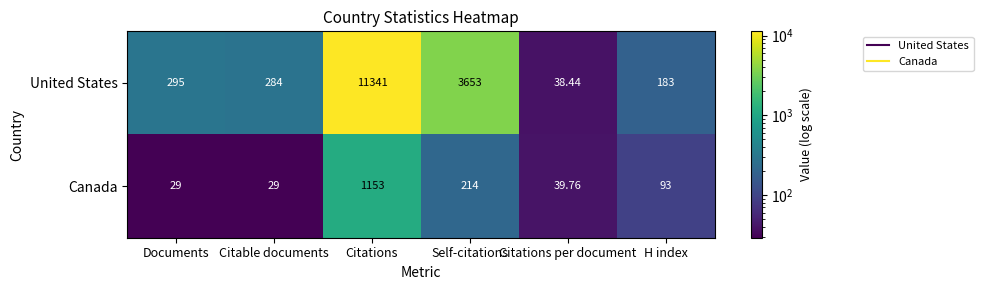

How many values in the Canada series are below 93?

3